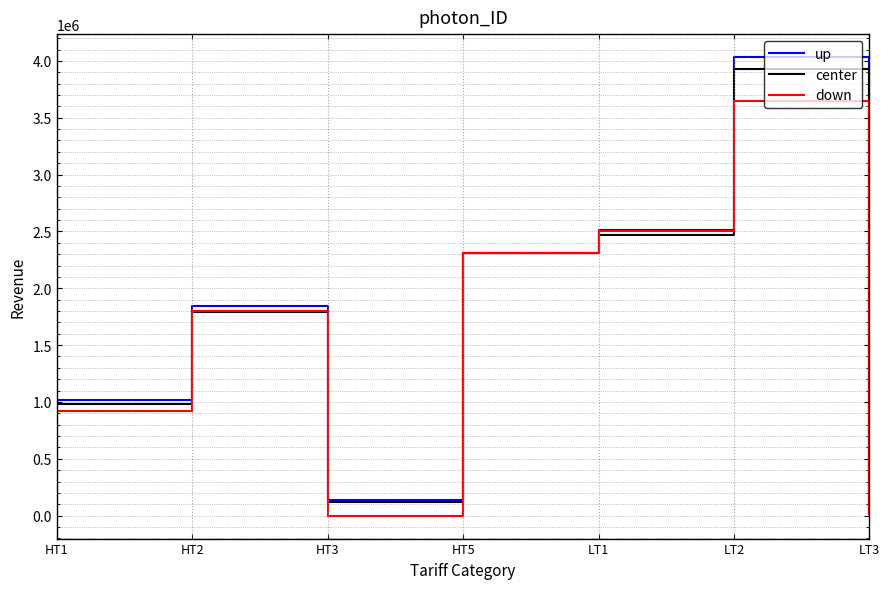

What is the spread (max minus min) of values at HT2?

49777.3